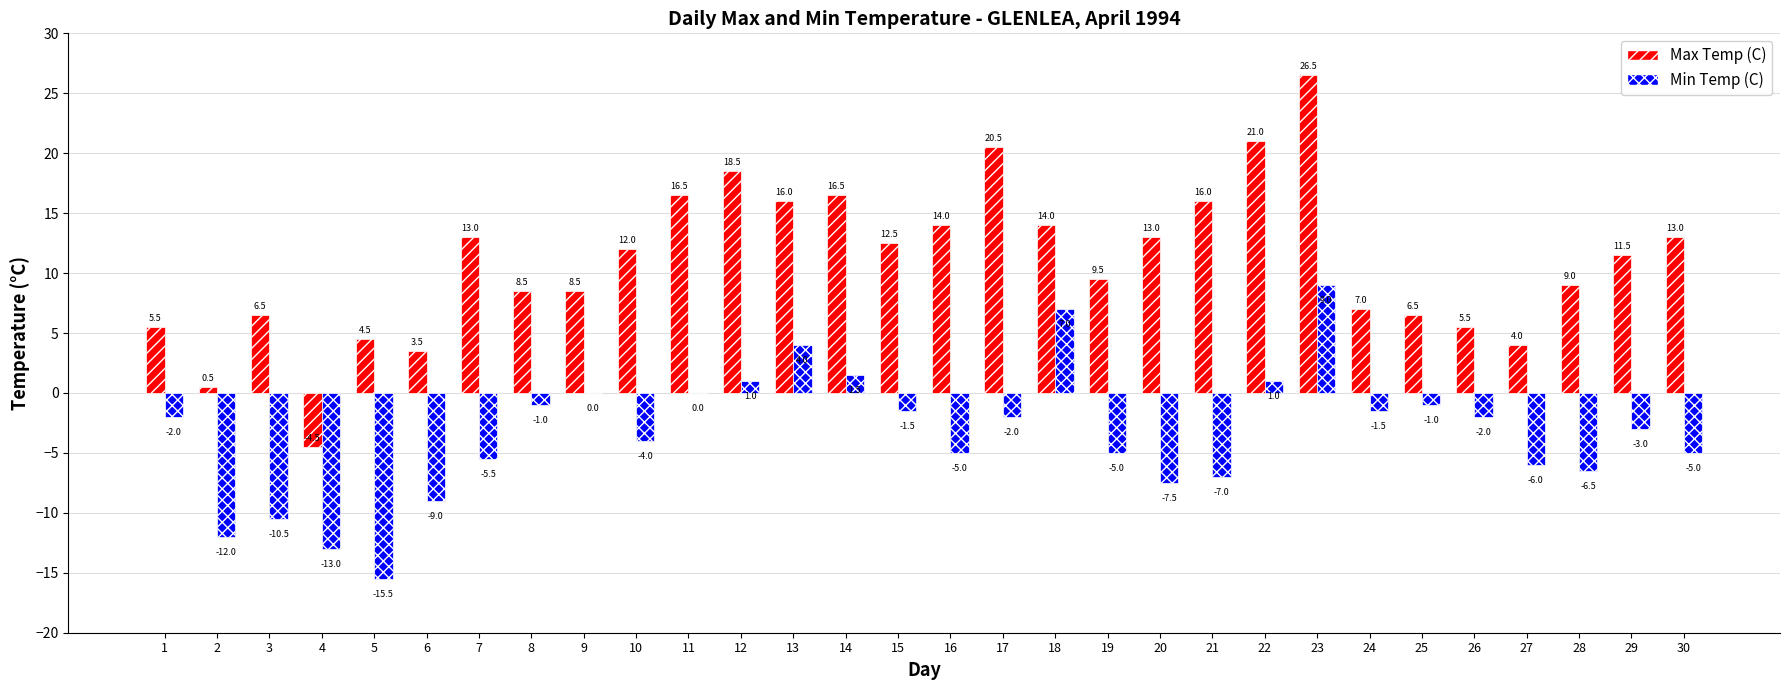

Reading left to right, extract all data points from this chart.

Max Temp (C): 5.5	0.5	6.5	-4.5	4.5	3.5	13.0	8.5	8.5	12.0	16.5	18.5	16.0	16.5	12.5	14.0	20.5	14.0	9.5	13.0	16.0	21.0	26.5	7.0	6.5	5.5	4.0	9.0	11.5	13.0
Min Temp (C): -2.0	-12.0	-10.5	-13.0	-15.5	-9.0	-5.5	-1.0	0.0	-4.0	0.0	1.0	4.0	1.5	-1.5	-5.0	-2.0	7.0	-5.0	-7.5	-7.0	1.0	9.0	-1.5	-1.0	-2.0	-6.0	-6.5	-3.0	-5.0